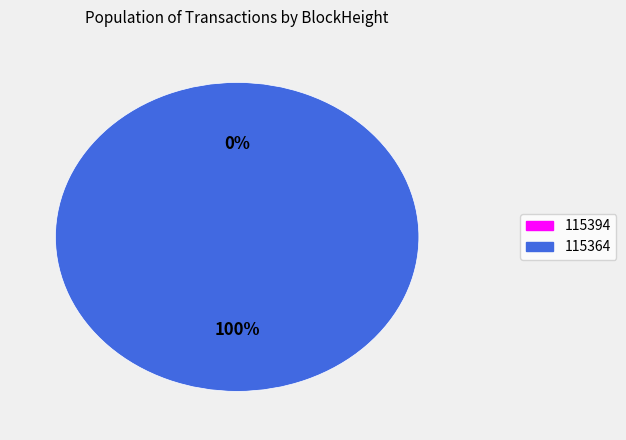

Between 115394 and 115364, which is larger?

115364